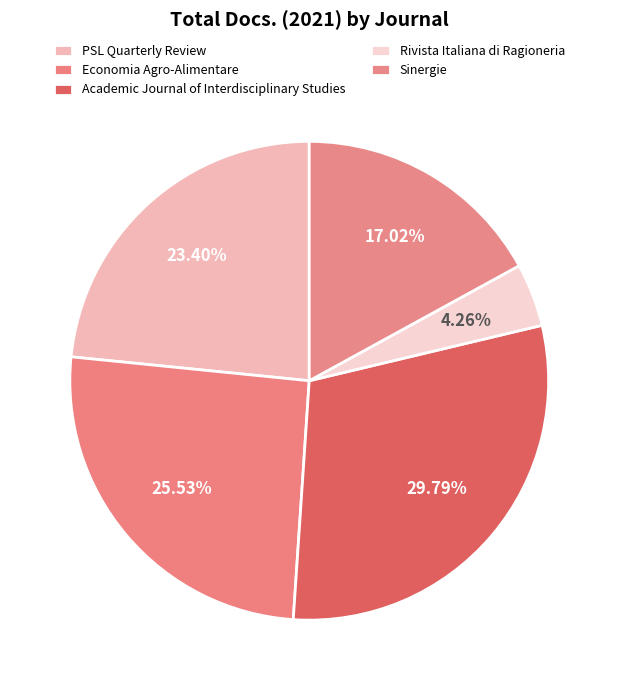

How many segments does this pie chart have?

5